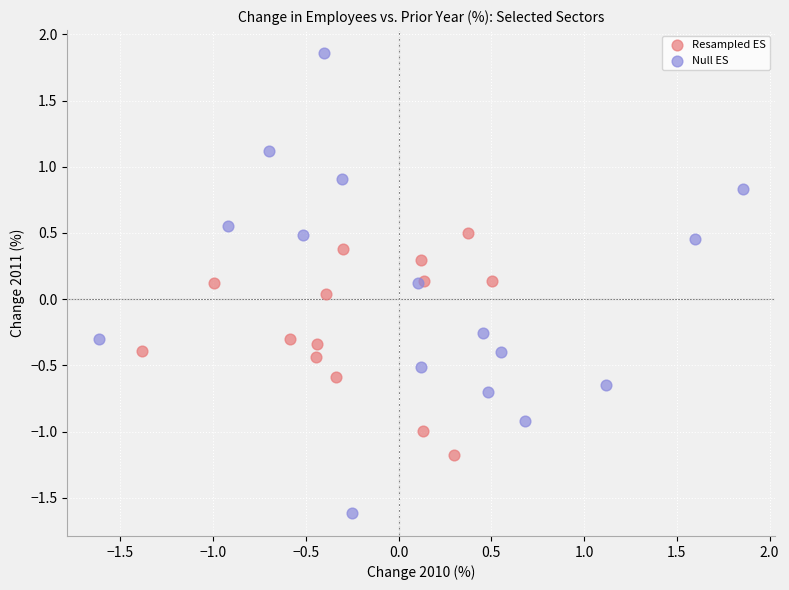

Which series has the largest Y range (max minus min)?

Null ES